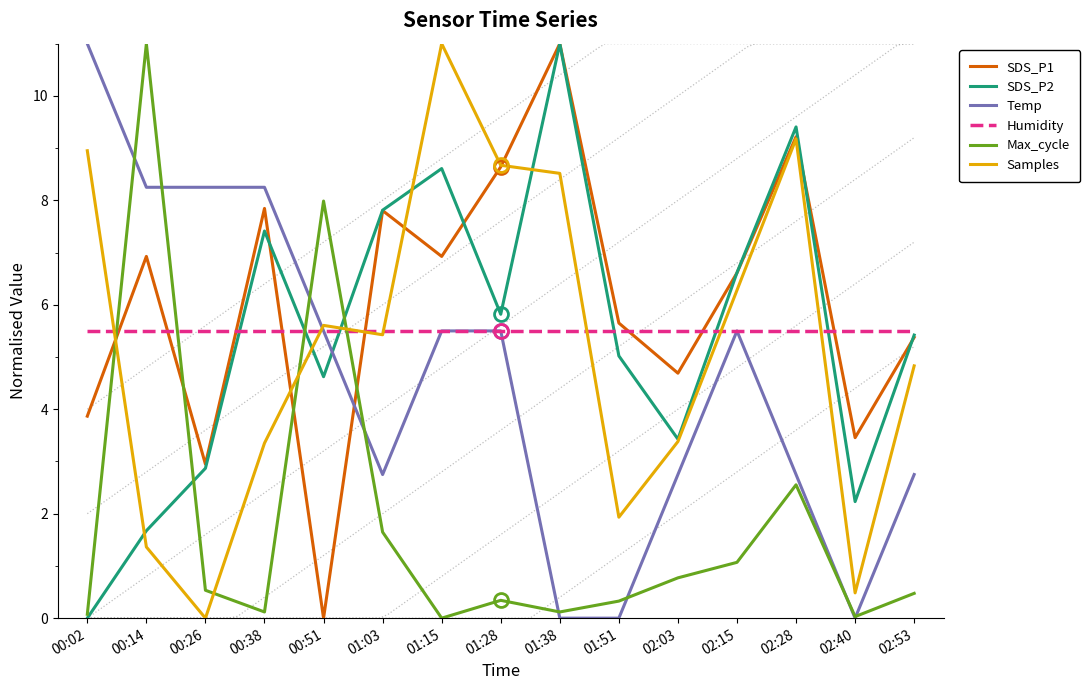

Which series has the largest range (max minus min)?

SDS_P1